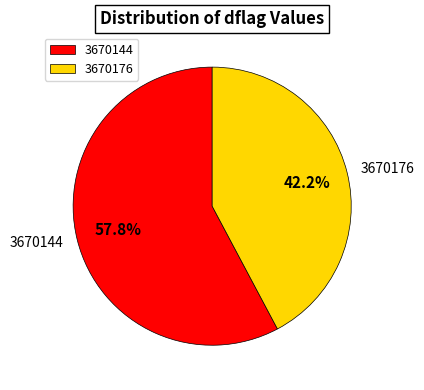

Which category has the biggest portion of the pie?

3670144